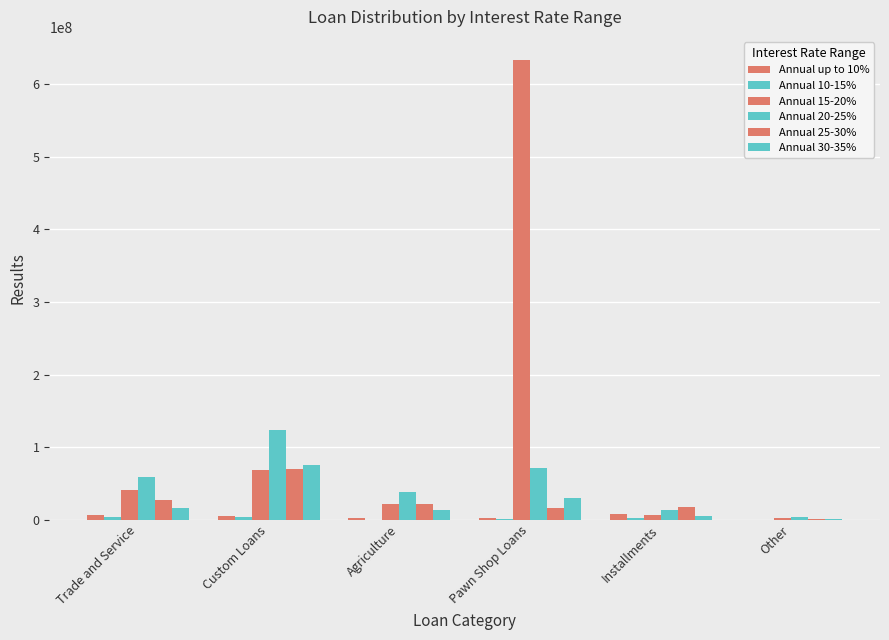

Reading left to right, transcribe all the data shown in this chart.

Annual up to 10%: Trade and Service=6929144.9	Custom Loans=5409361.5	Agriculture=2030171.5	Pawn Shop Loans=1775374.7	Installments=7577134.5	Other=0.0
Annual 10-15%: Trade and Service=4151907.4	Custom Loans=3409204.7	Agriculture=29763.0	Pawn Shop Loans=1286174.4	Installments=1927745.6	Other=55217.1
Annual 15-20%: Trade and Service=40944816.8	Custom Loans=68925599.8	Agriculture=21866836.9	Pawn Shop Loans=633622637.3	Installments=6700688.1	Other=2349975.0
Annual 20-25%: Trade and Service=58804956.9	Custom Loans=124149062.4	Agriculture=37905872.5	Pawn Shop Loans=70537062.4	Installments=13129932.2	Other=3964329.3
Annual 25-30%: Trade and Service=27045896.2	Custom Loans=69495503.4	Agriculture=21136065.3	Pawn Shop Loans=16003624.6	Installments=16929149.7	Other=1083102.9
Annual 30-35%: Trade and Service=16426877.2	Custom Loans=75457699.9	Agriculture=13948422.9	Pawn Shop Loans=29535286.0	Installments=5281914.5	Other=319216.2